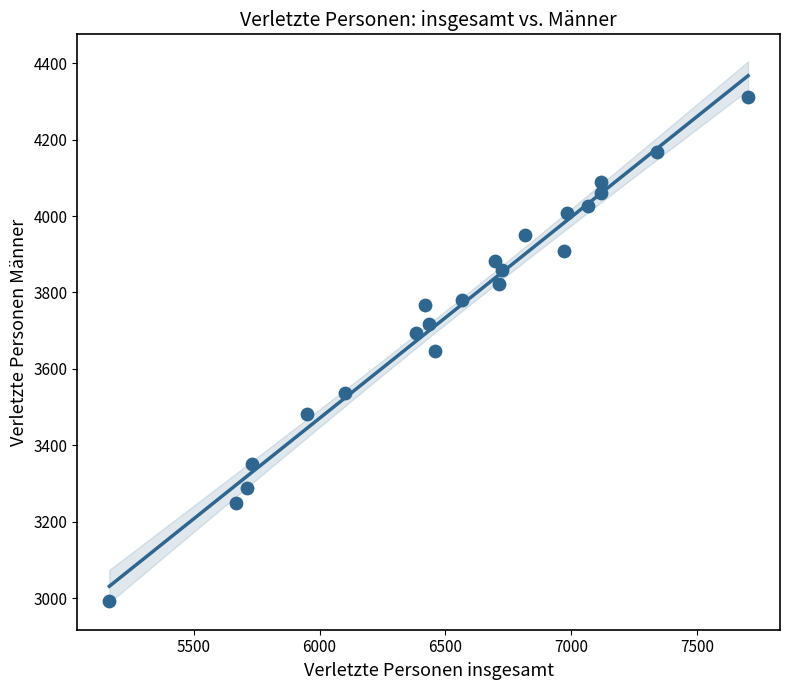

What is the range of Y values (max minus min)?

1319